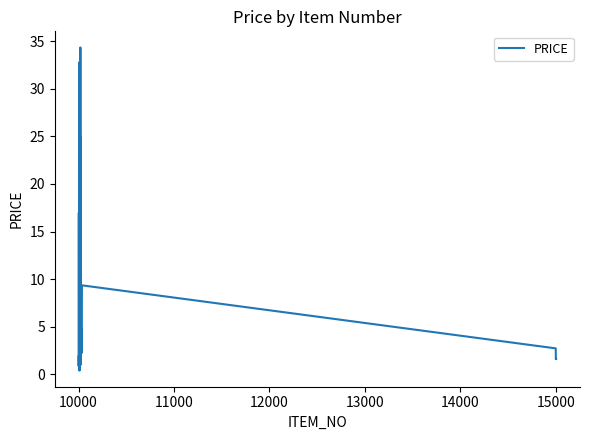

What is the difference between the maximum and minimum values?

33.9